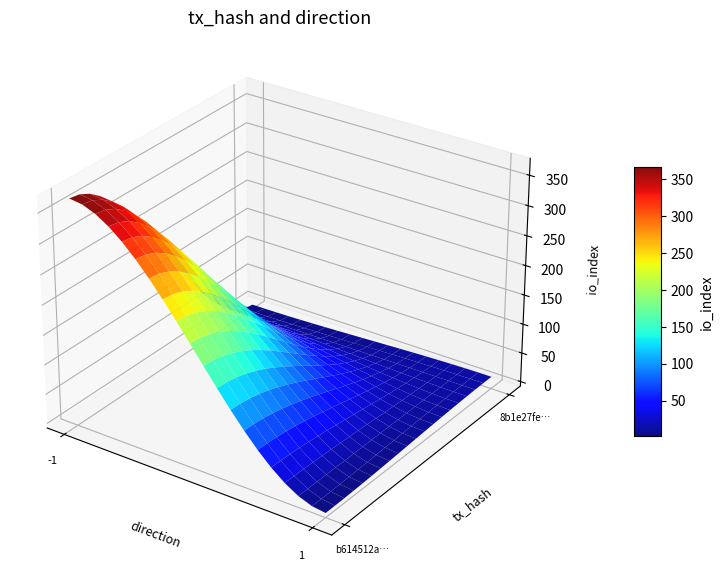

At how many categories does at least one series exceed 245?

1